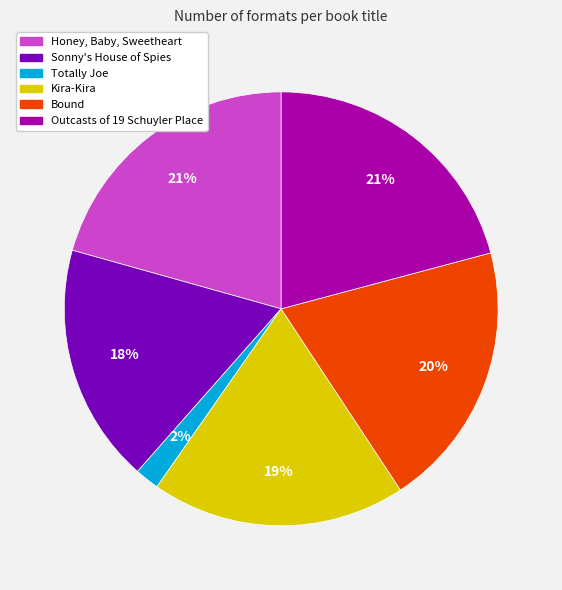

Do Sonny's House of Spies and Outcasts of 19 Schuyler Place together represent more than half of the pie?

No